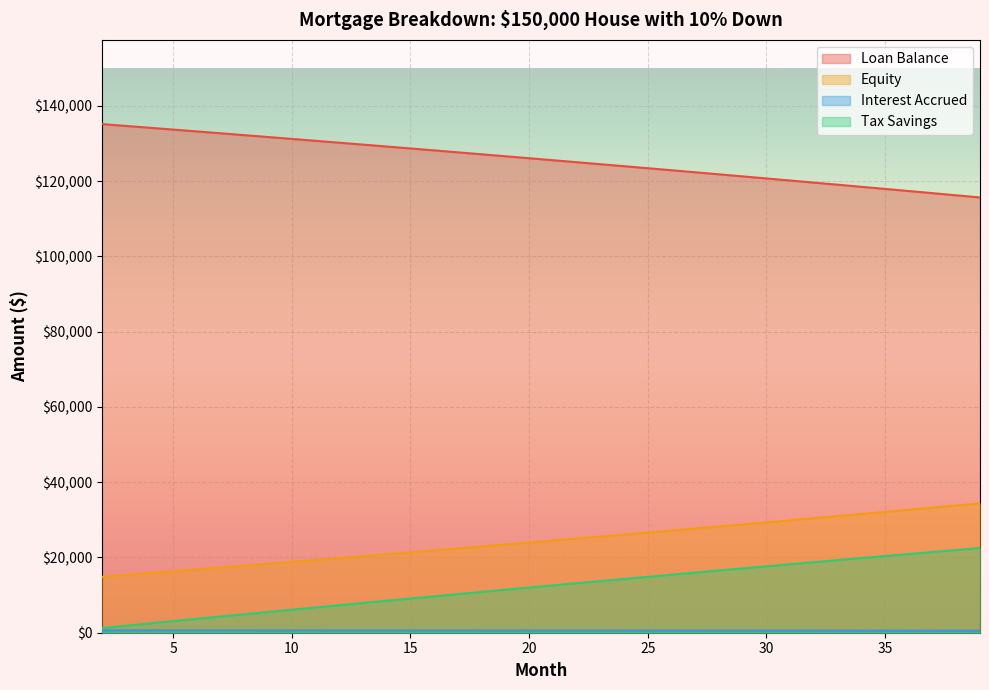

At how many categories does at least one series exceed 65484?

38